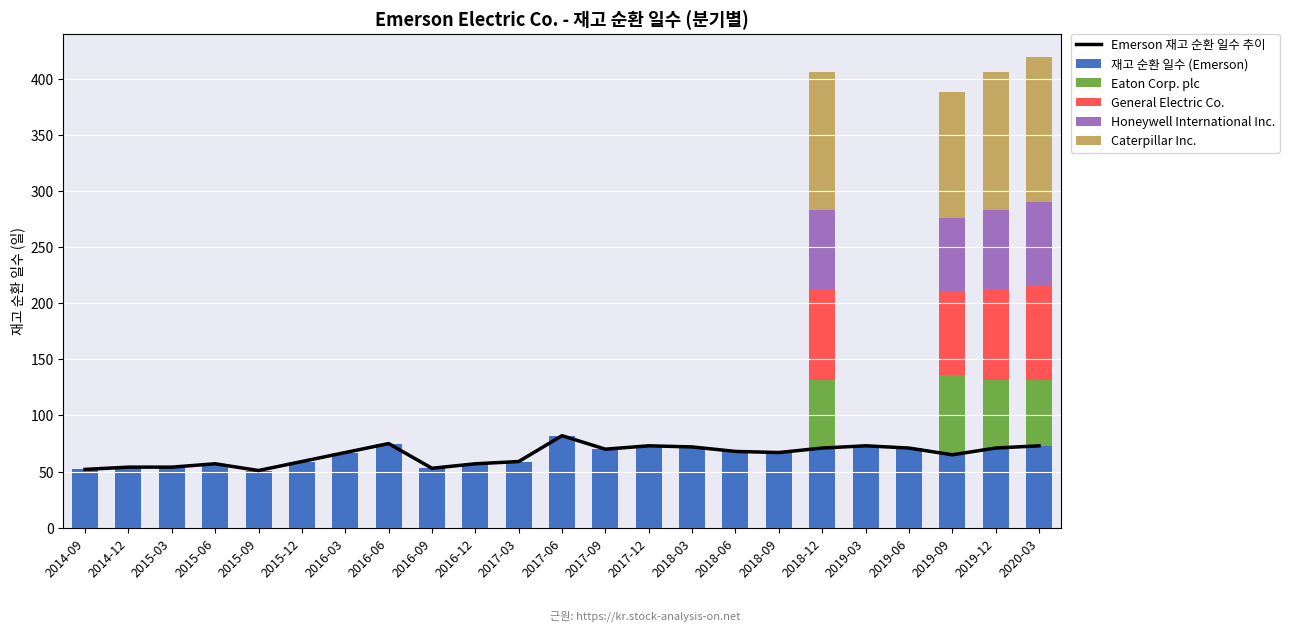

Which category has the highest value across all series?

2020-03